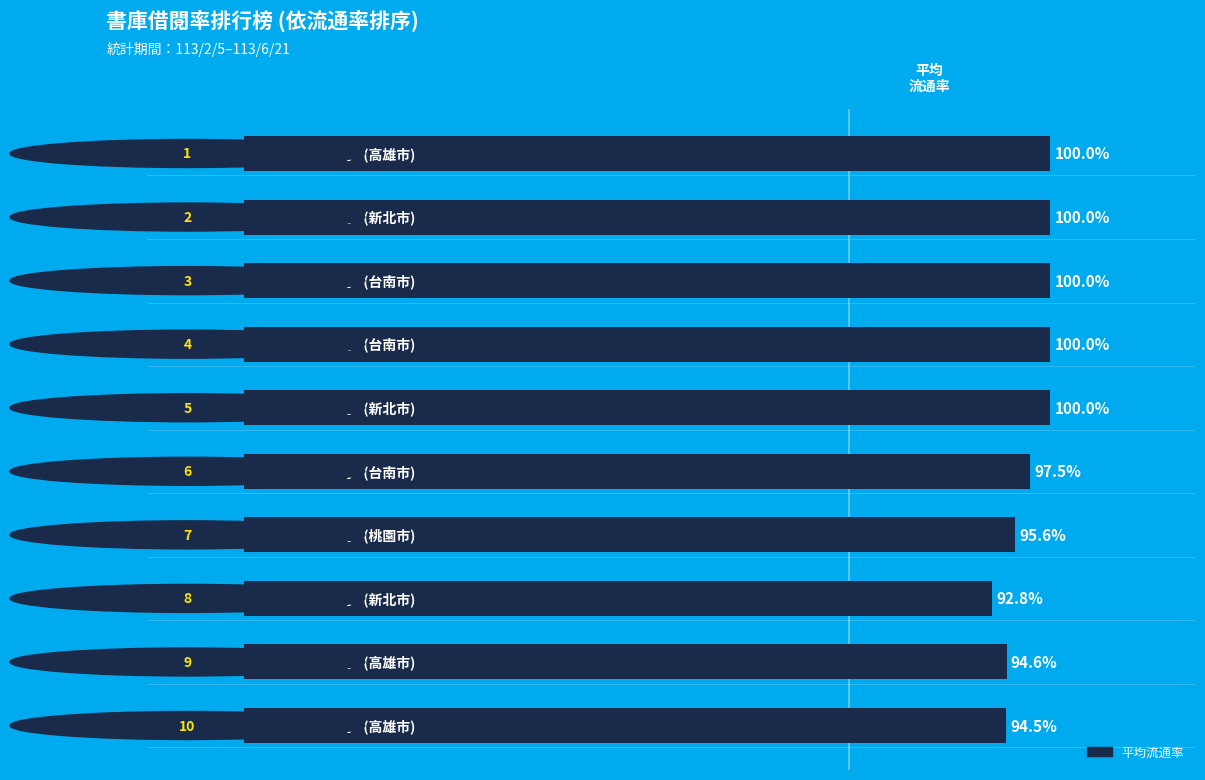

Does the chart contain stacked bars?

No